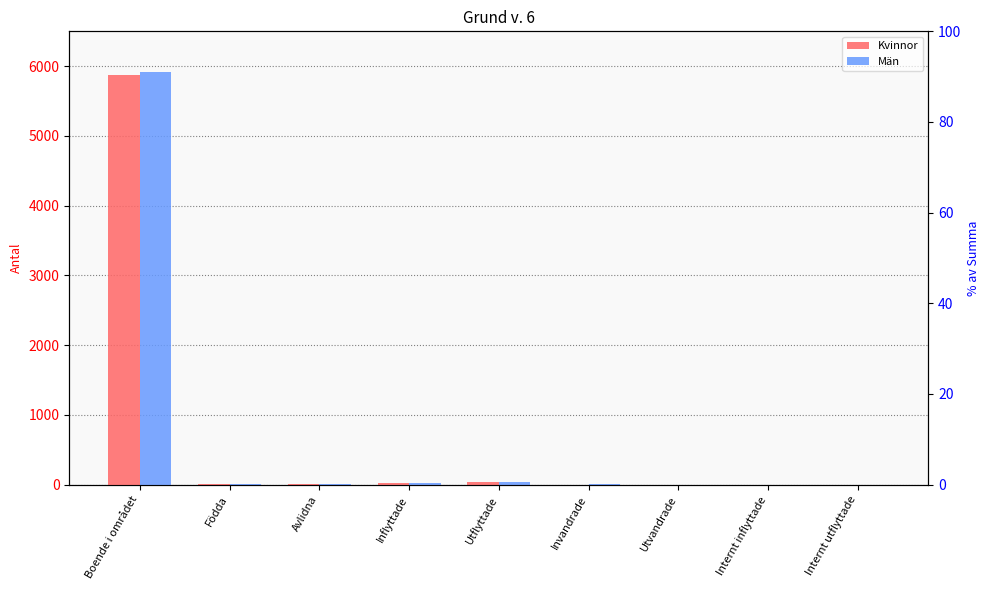

The value of Kvinnor at Avlidna is 3. True or false?

True